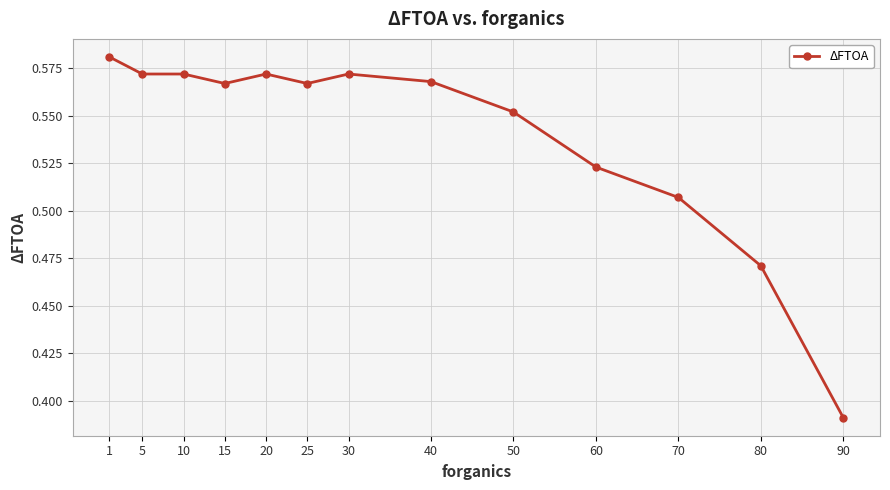

What is the change in value from 40 to 80?

-0.1